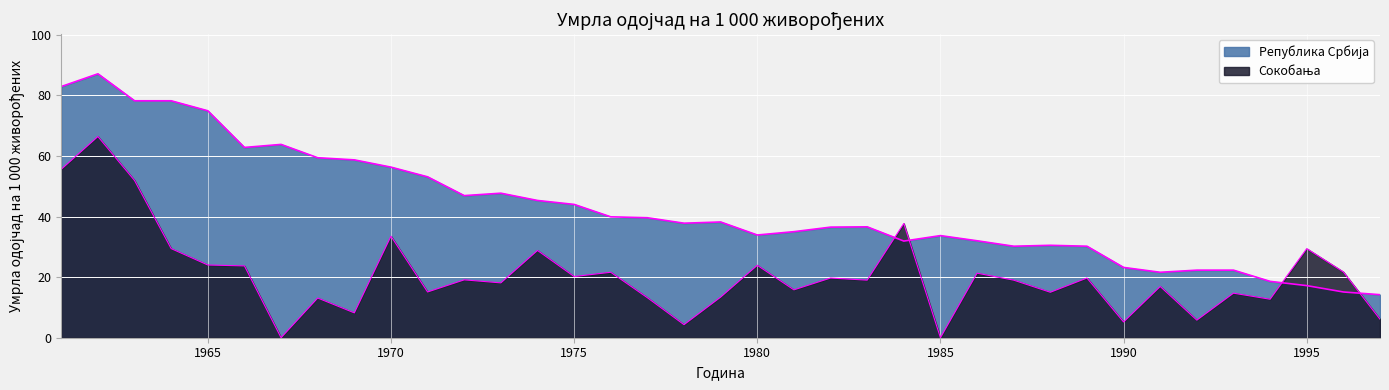

The value of Сокобања at 1972 is 19.1. True or false?

True